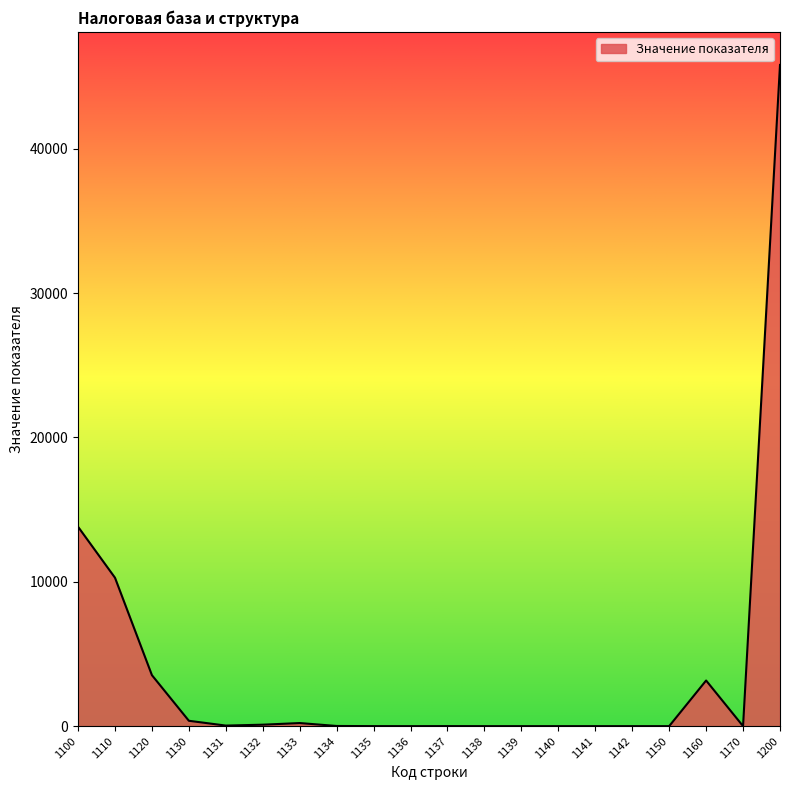

Where is the data nearest to the value 22905?

1100